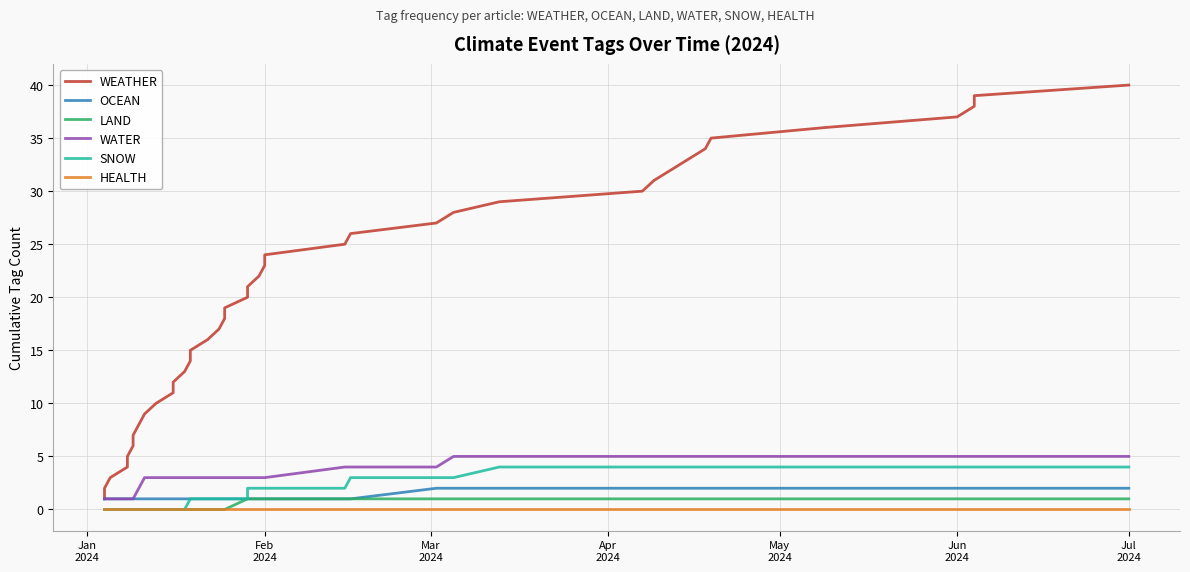

What are all the series names shown in the legend?

WEATHER, OCEAN, LAND, WATER, SNOW, HEALTH